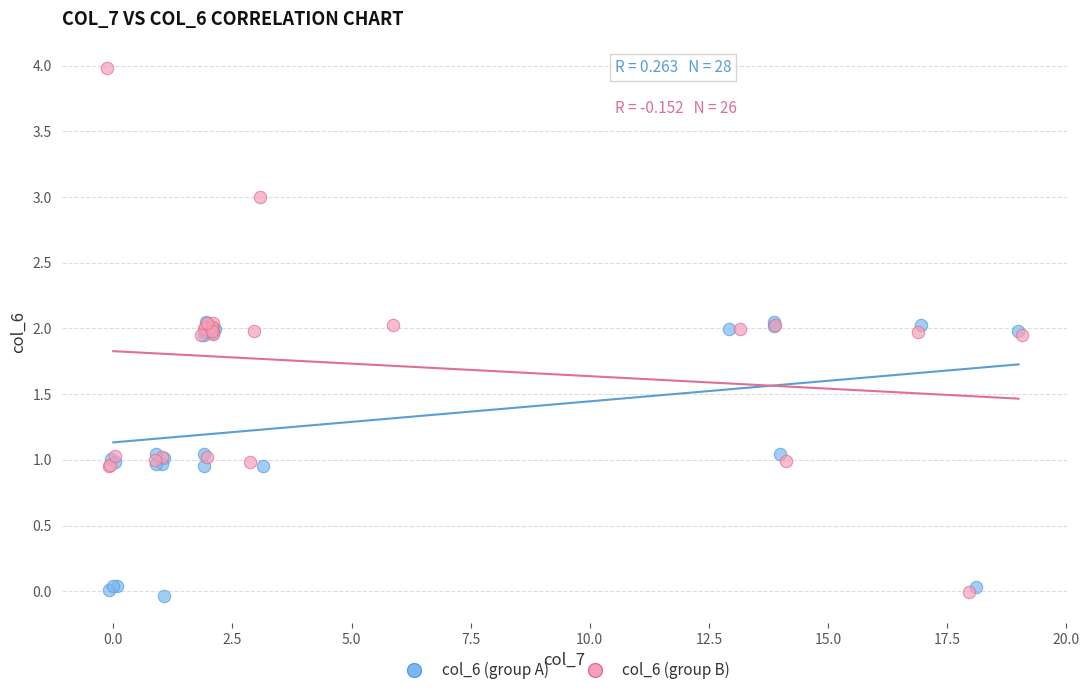

Which series has the largest Y range (max minus min)?

col_6 (group B)